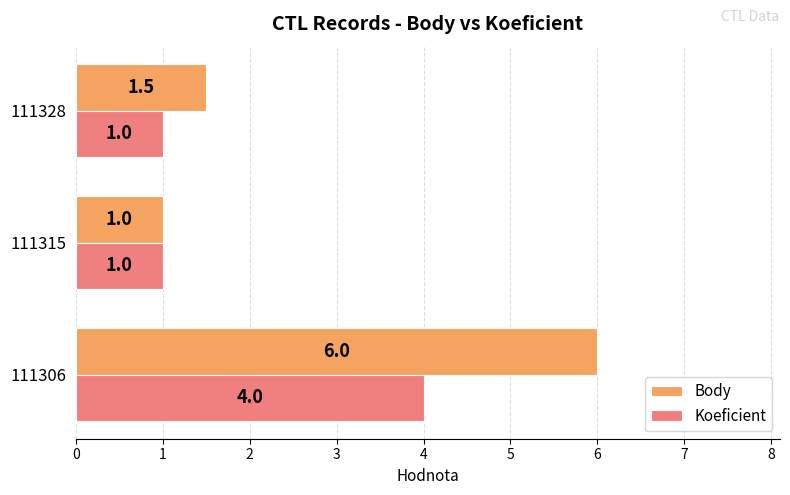

What is the average value of the Body series?

2.8